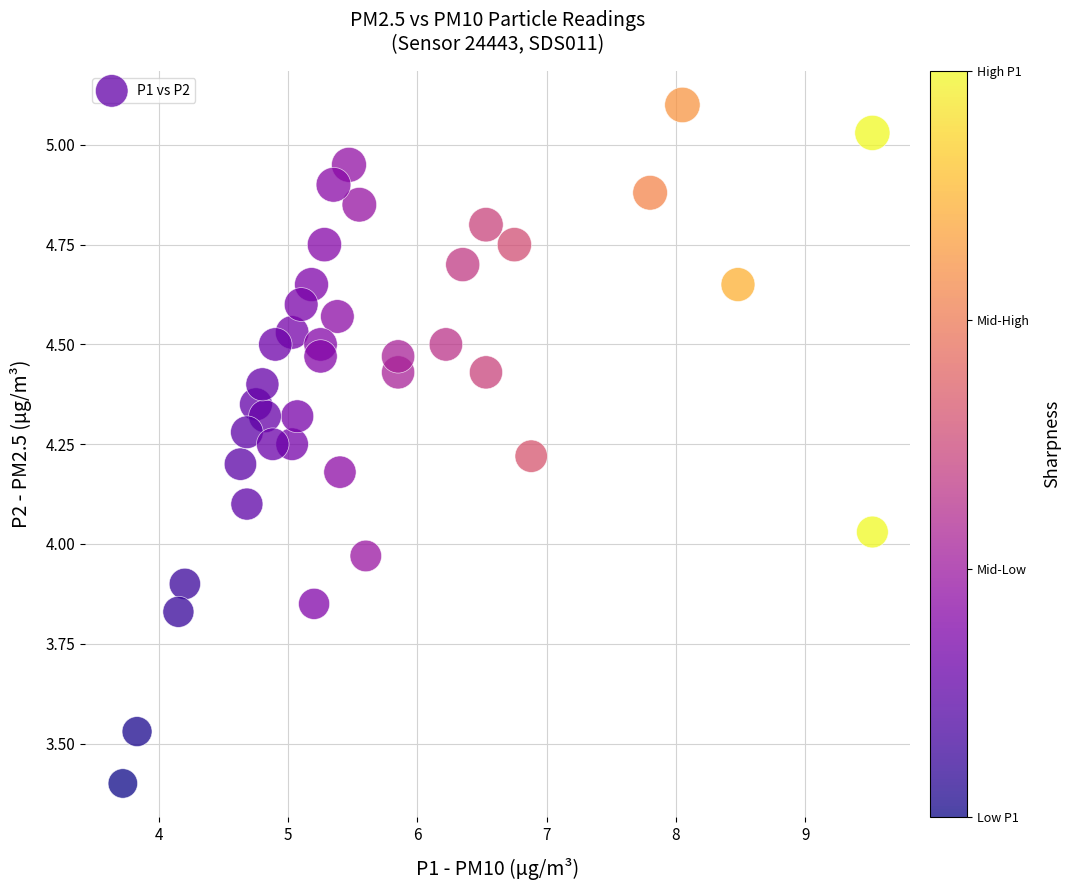

What is the range of Y values (max minus min)?

1.7